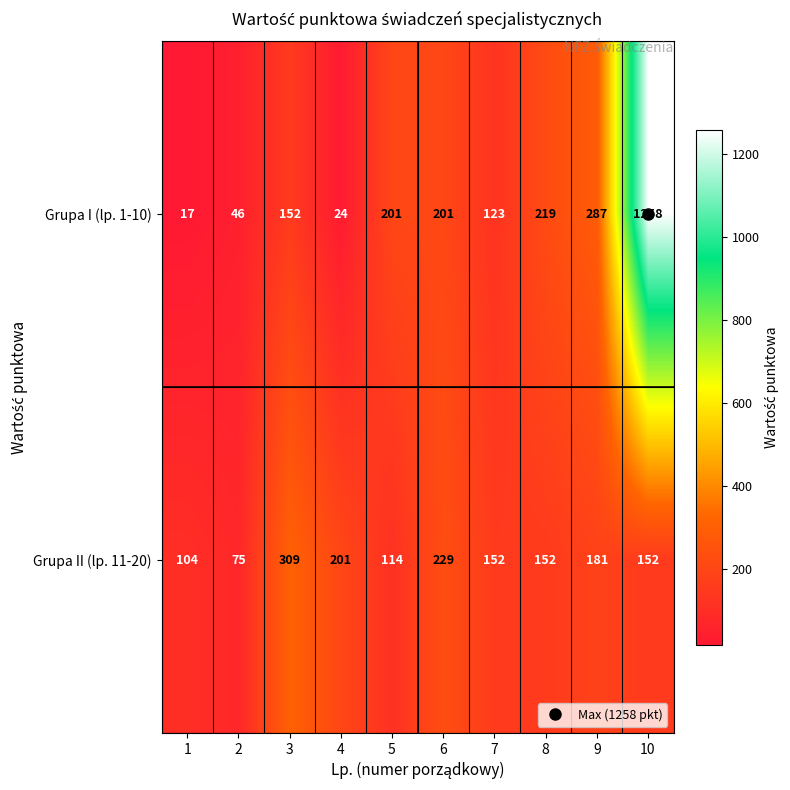

True or false: Grupa II (lp. 11-20) has a value of 114 at 5.

True